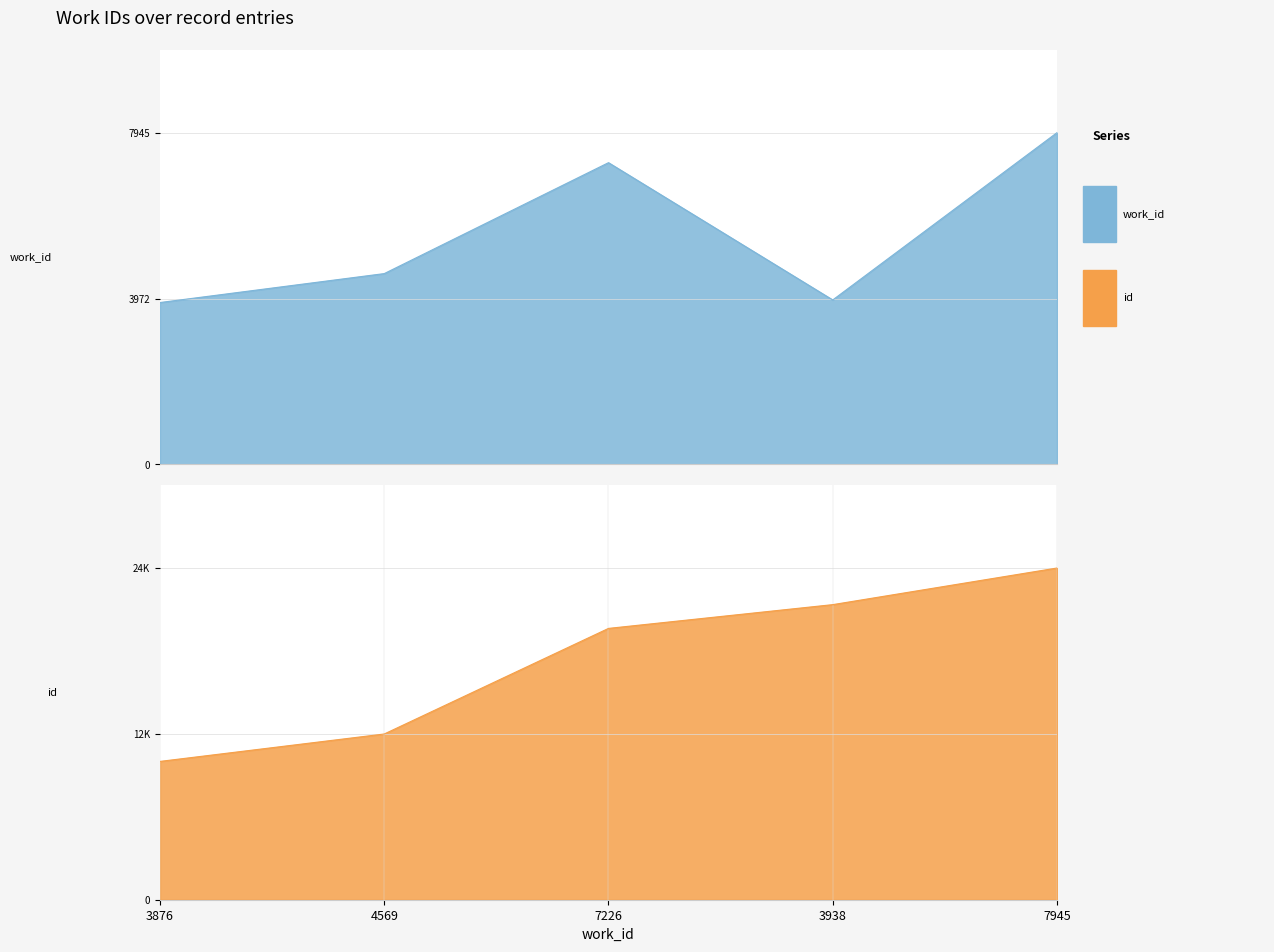

At which category is the sum across all series the highest?

7945